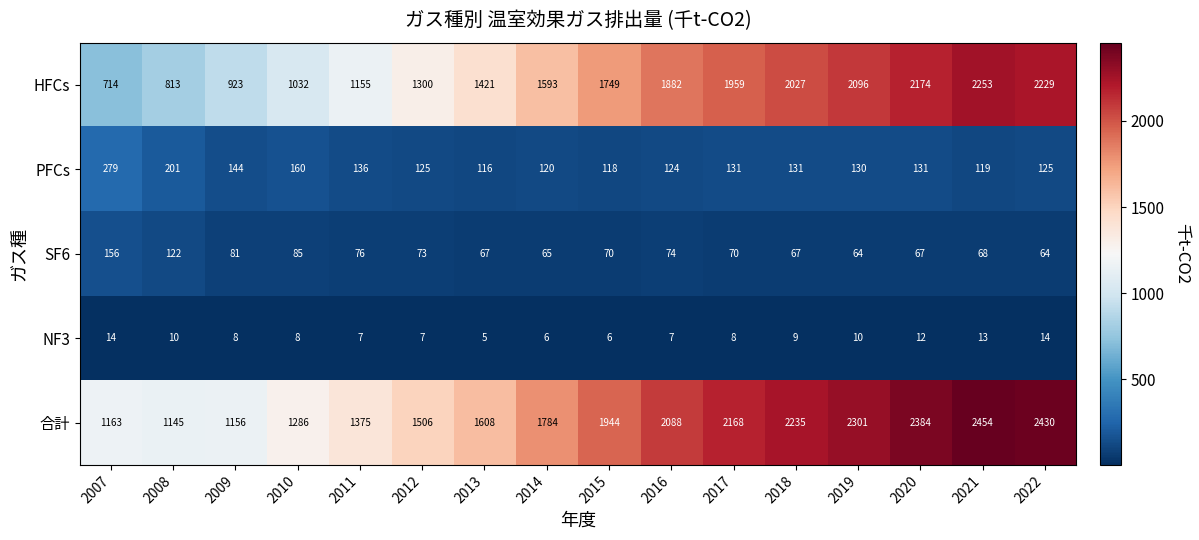

At which category does the chart reach its peak across all series?

2021